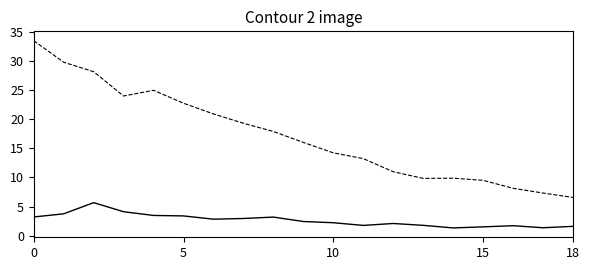

What is the maximum value shown in the chart?

33.5